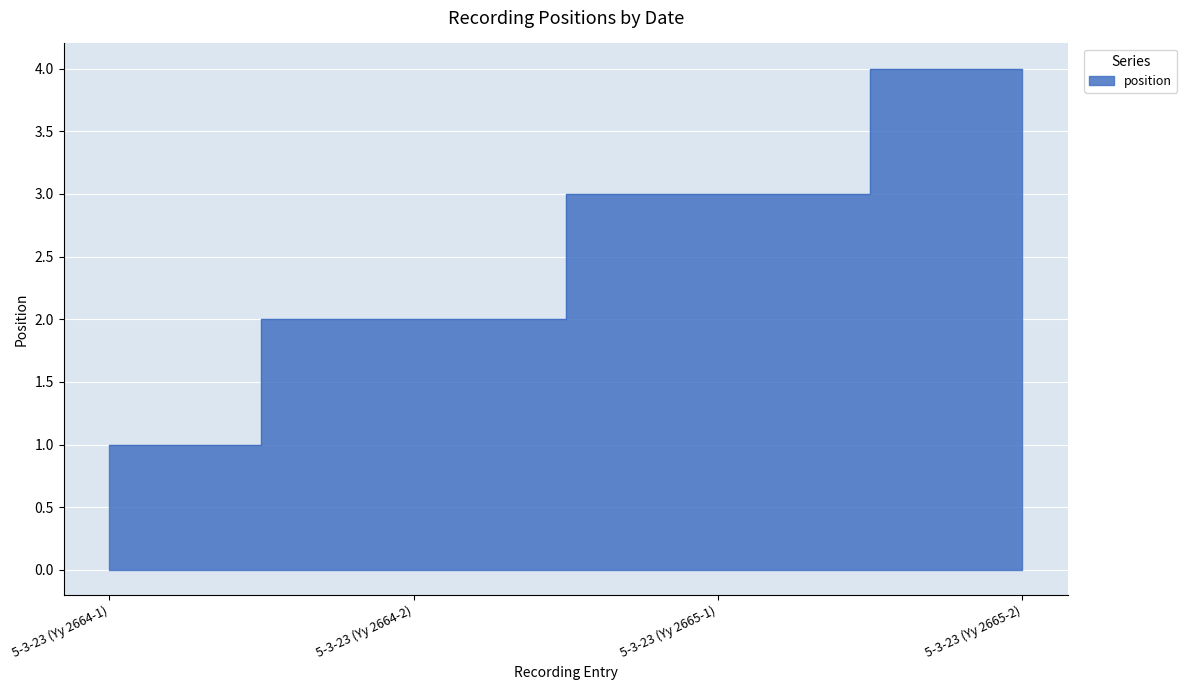

What is the value of the 4th point from the left?

4